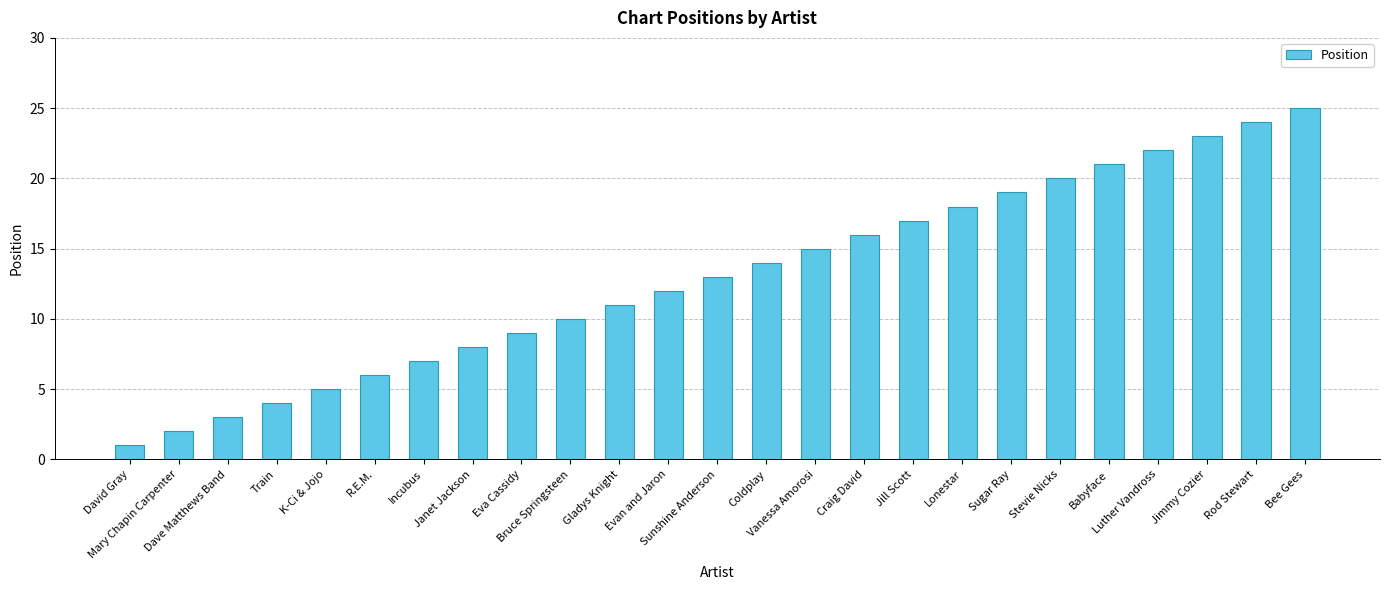

Which label corresponds to the largest value in the chart?

Bee Gees